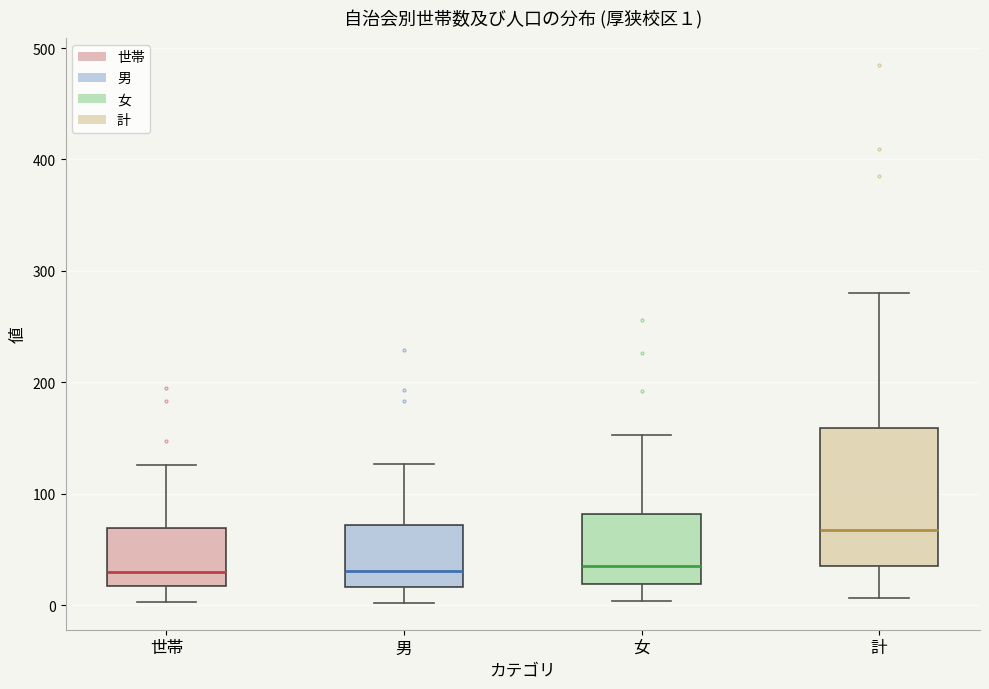

Comparing the boxes themselves (not the whiskers), which one is the tallest?

計